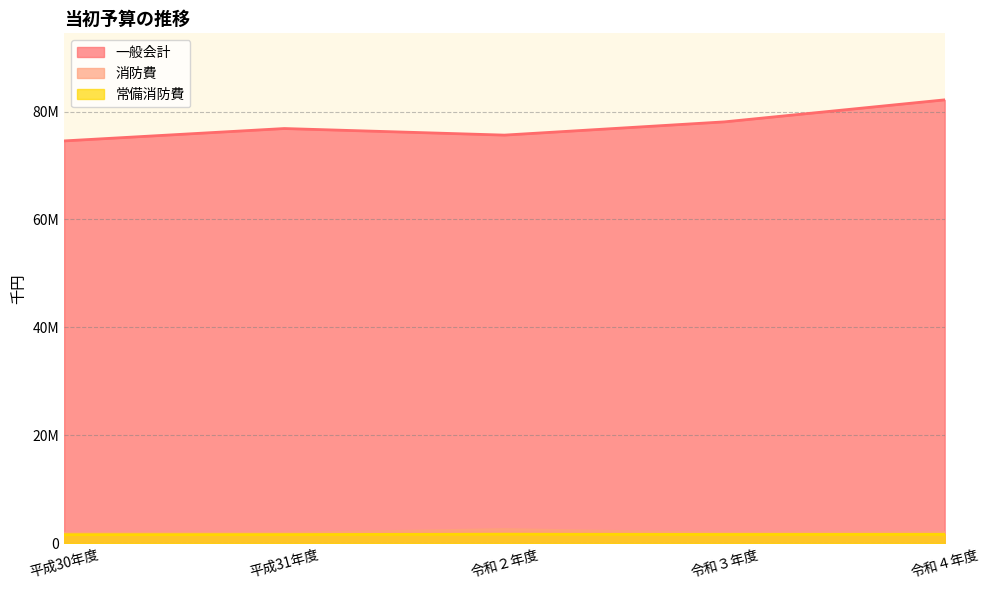

What value does the 消防費 series have at 令和４年度, to the nearest 50?

1991600